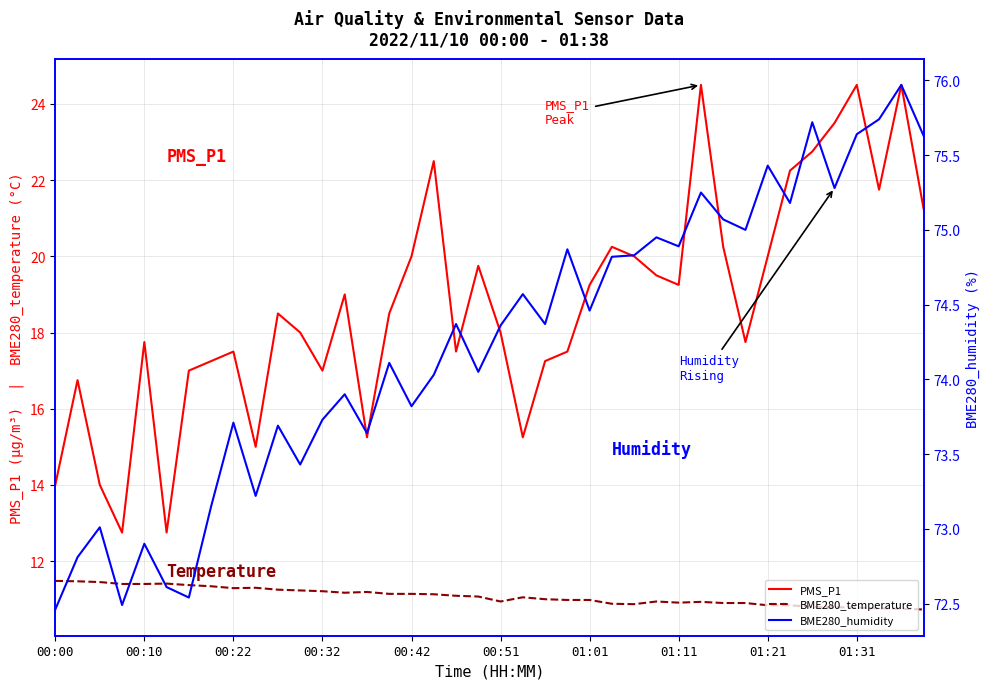

True or false: BME280_temperature and PMS_P1 cross at least once.

False